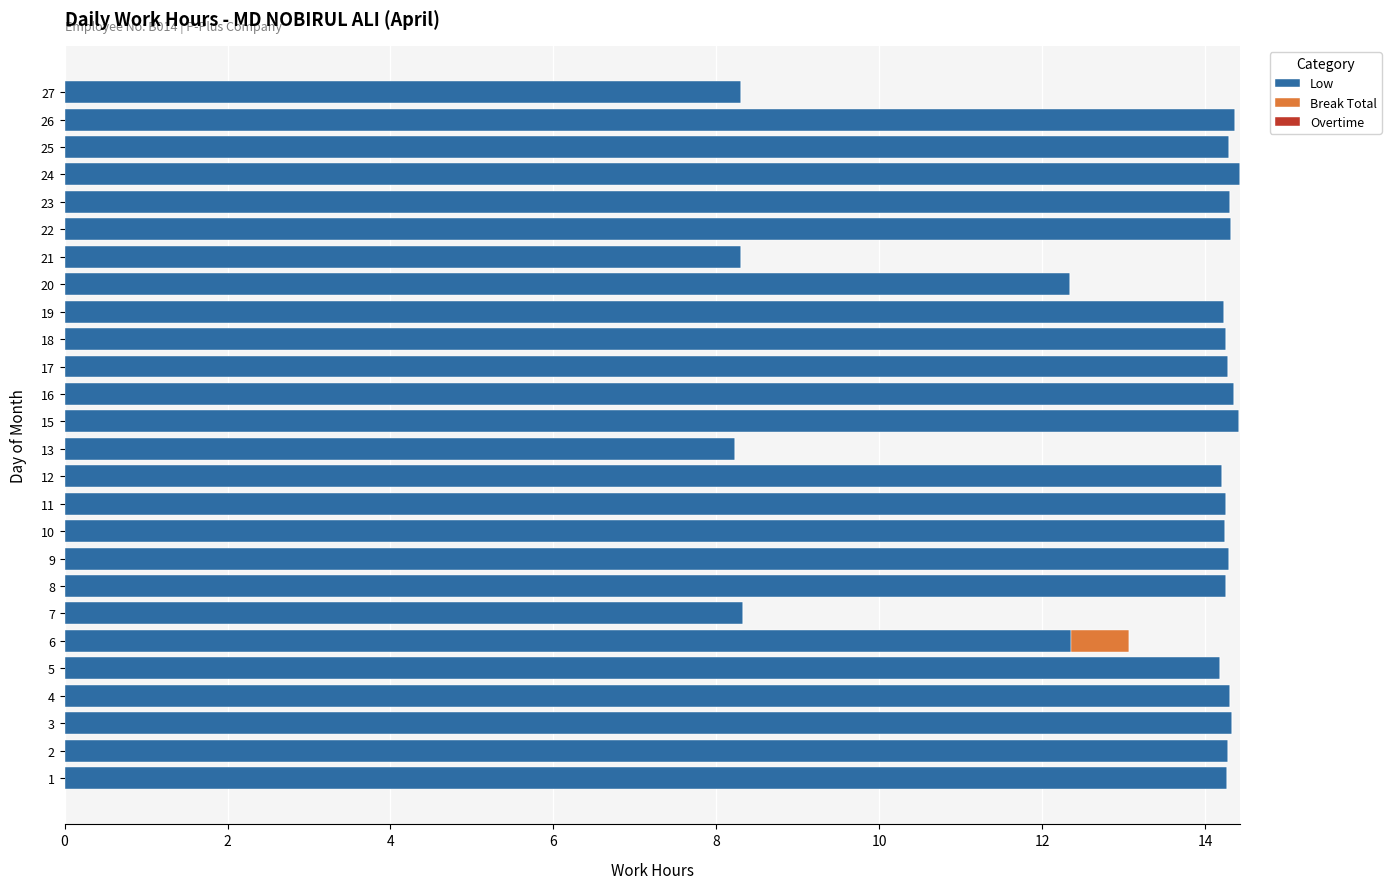

What is the difference between the Low values at 6 and 13?

4.1